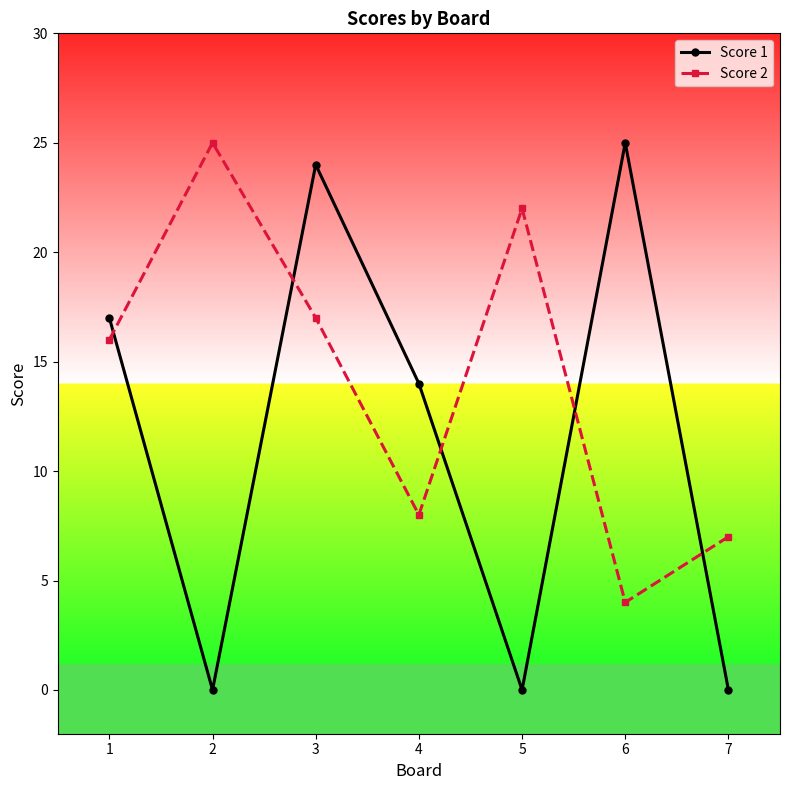

What are all the series names shown in the legend?

Score 1, Score 2